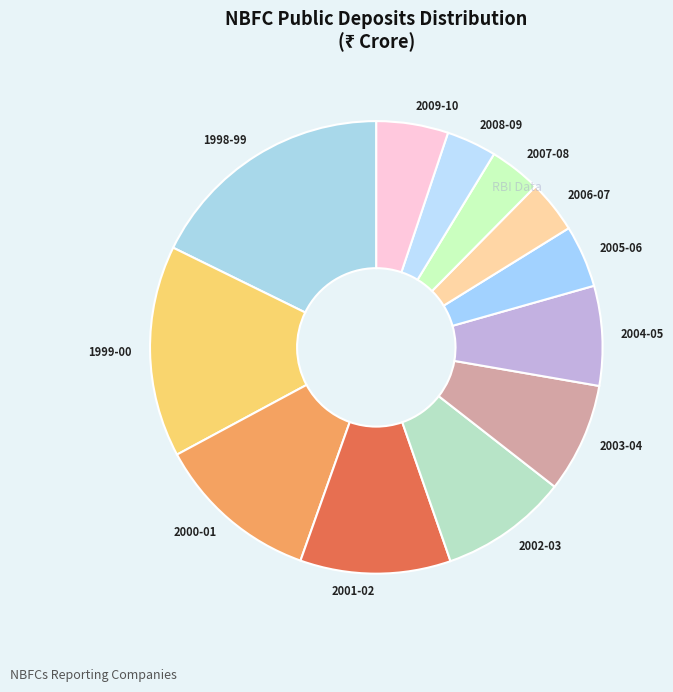

What is the ratio of the value at 1999-00 to the value at 2001-02?

1.4